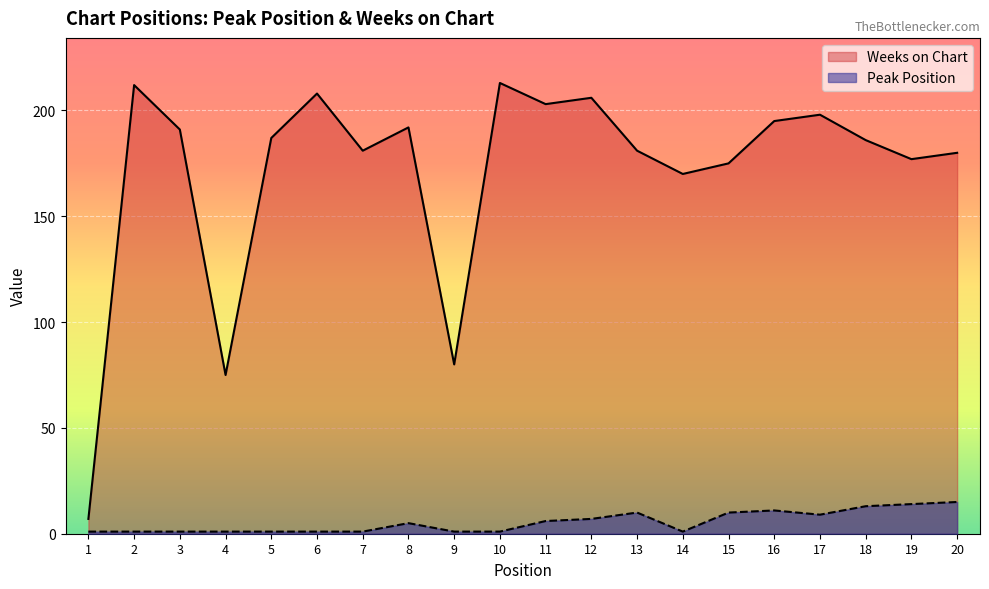

What is the sum of the Weeks on Chart values at 19 and 11?

380